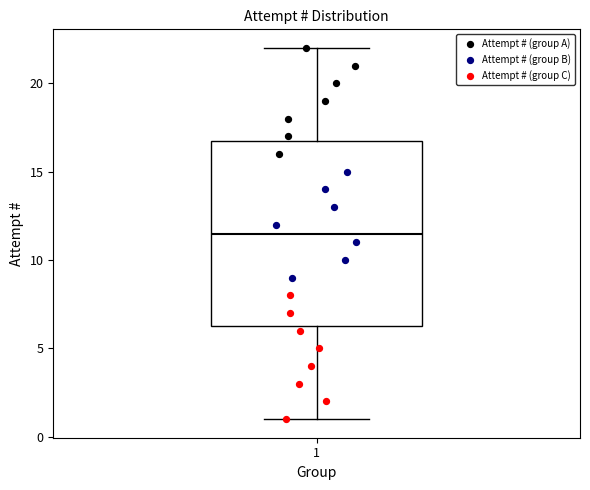

Transcribe this box plot: give where the median line is, the range the box spans, and where the two whiskers end, as read against the y-axis. The values are not printed on the chart, so give them approximately, as read against the axis.

median 11.5, box 6.5 to 17.0, whiskers 1.0 to 22.0